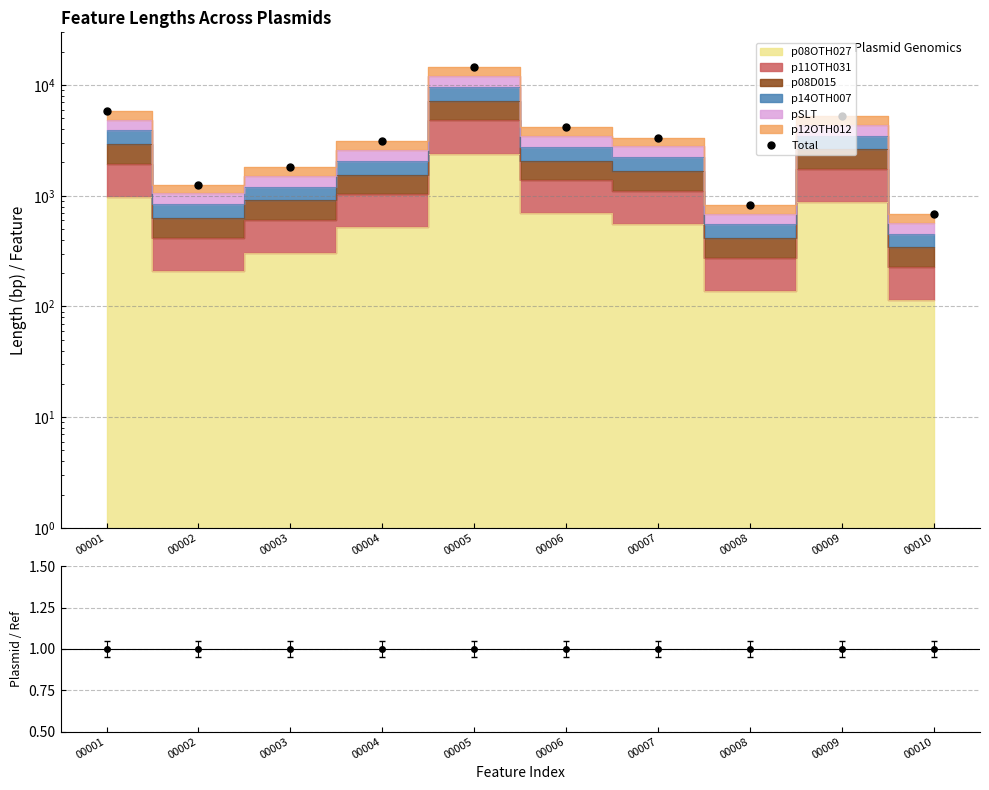

How many data points in Total are above 3348?

4